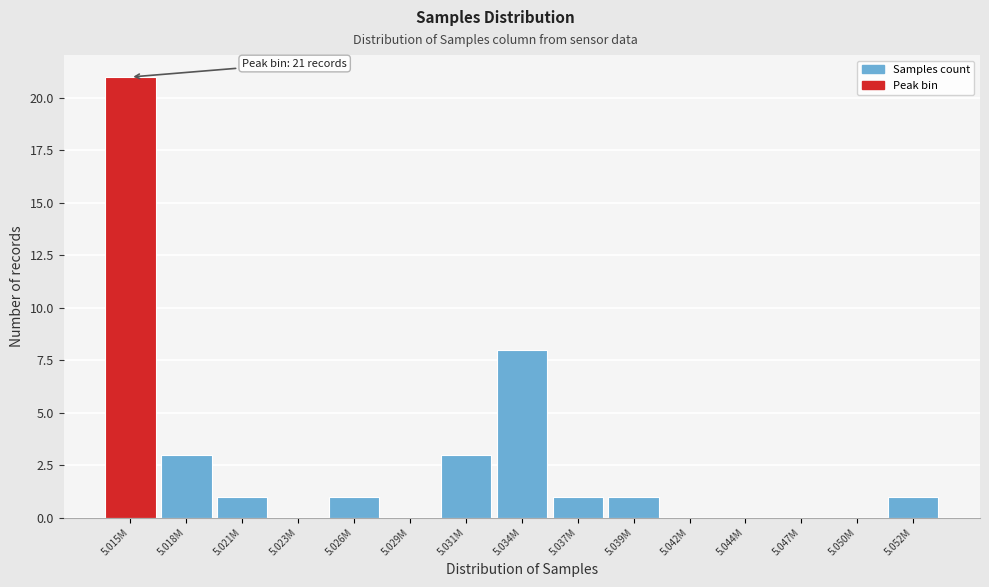

Where is the data nearest to the value 10?

5.034M